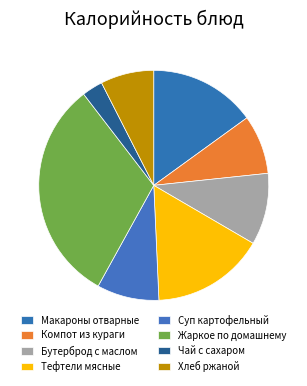

Which has a higher value, Компот из кураги or Макароны отварные?

Макароны отварные